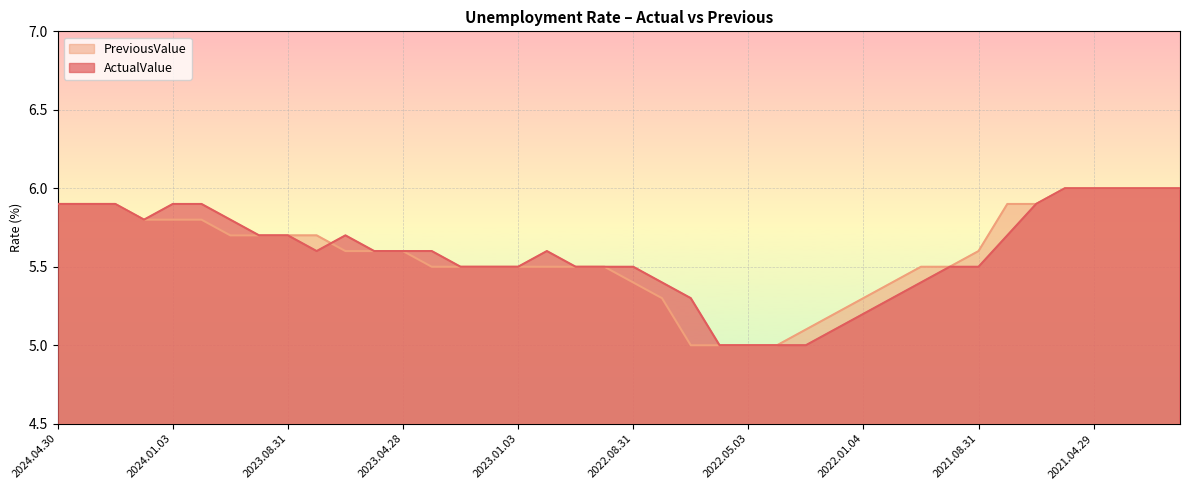

Does the chart display data point markers on the line(s)?

No